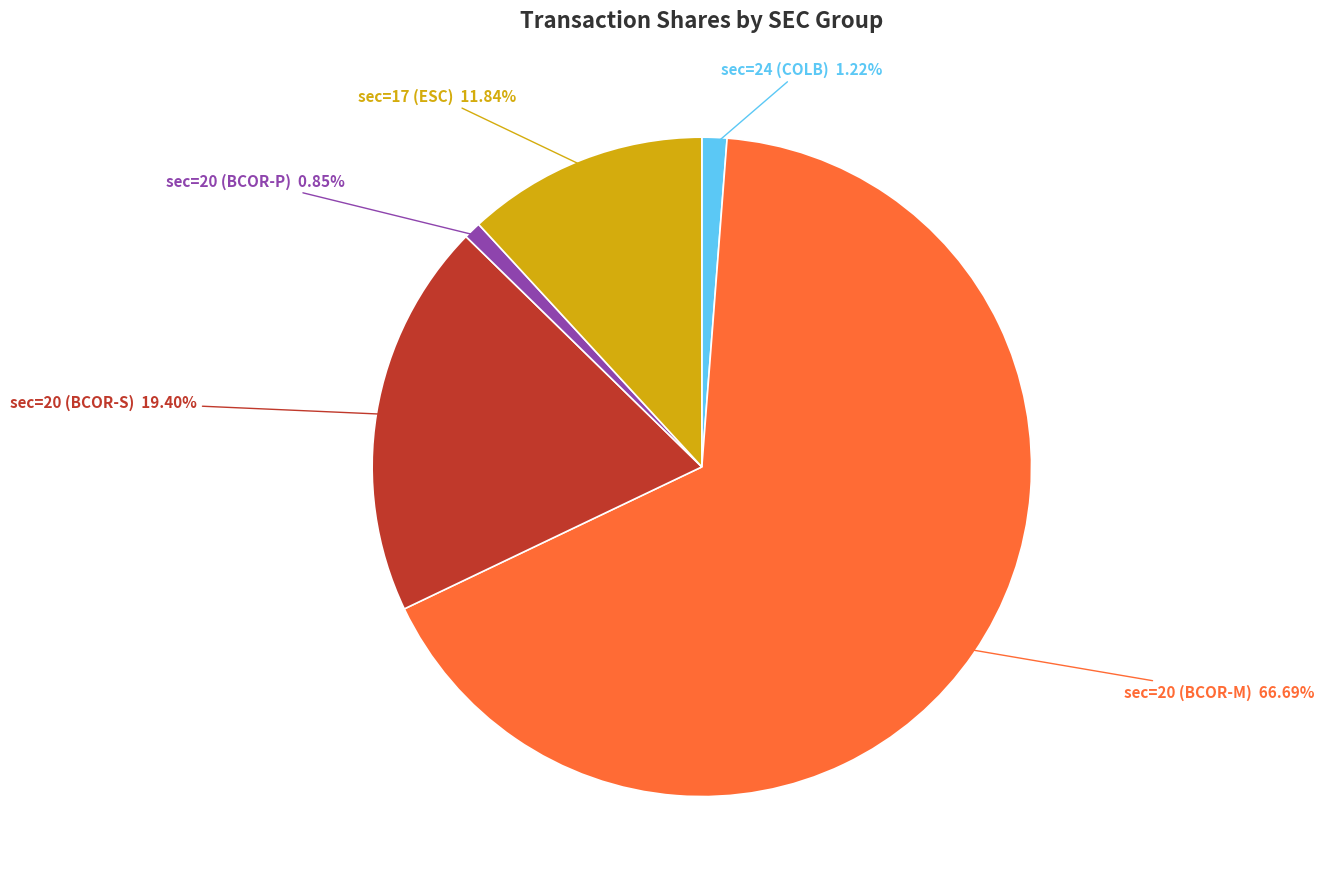

Is there any slice that represents more than half of the pie?

Yes